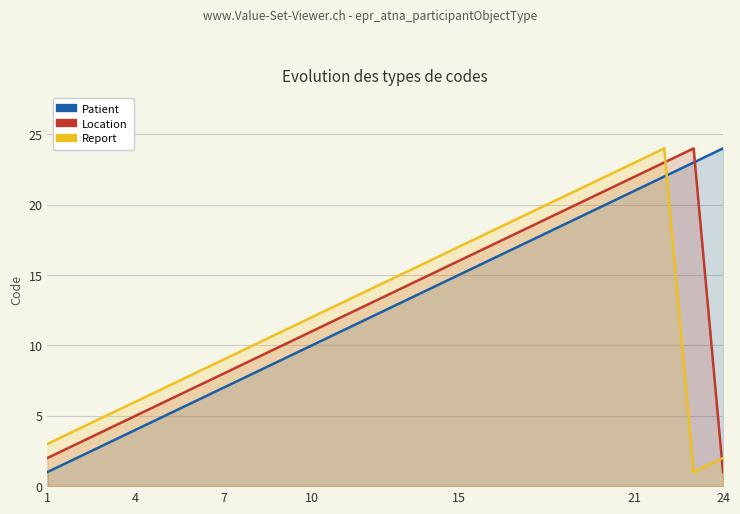

Which category has the highest value in the Patient series?

24